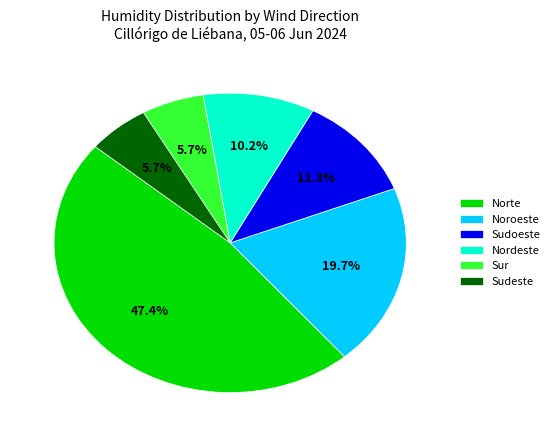

To the nearest percent, what percentage of the pie is Noroeste?

20%